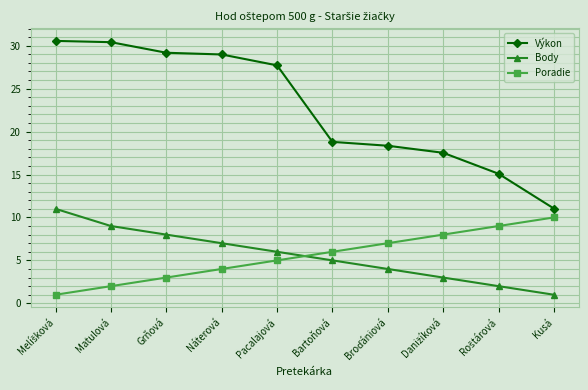

True or false: Body and Výkon cross at least once.

False